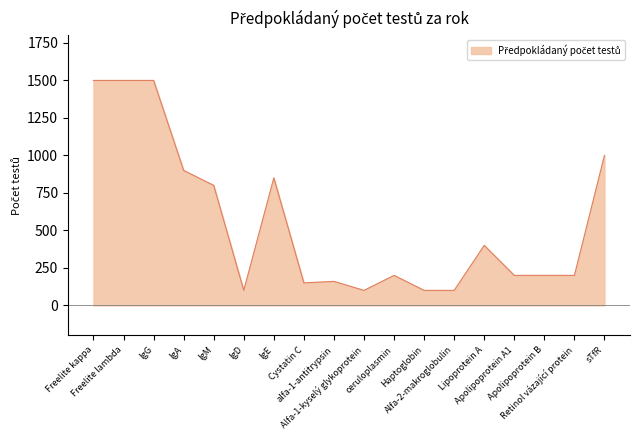

What is the difference between the maximum and minimum values?

1400